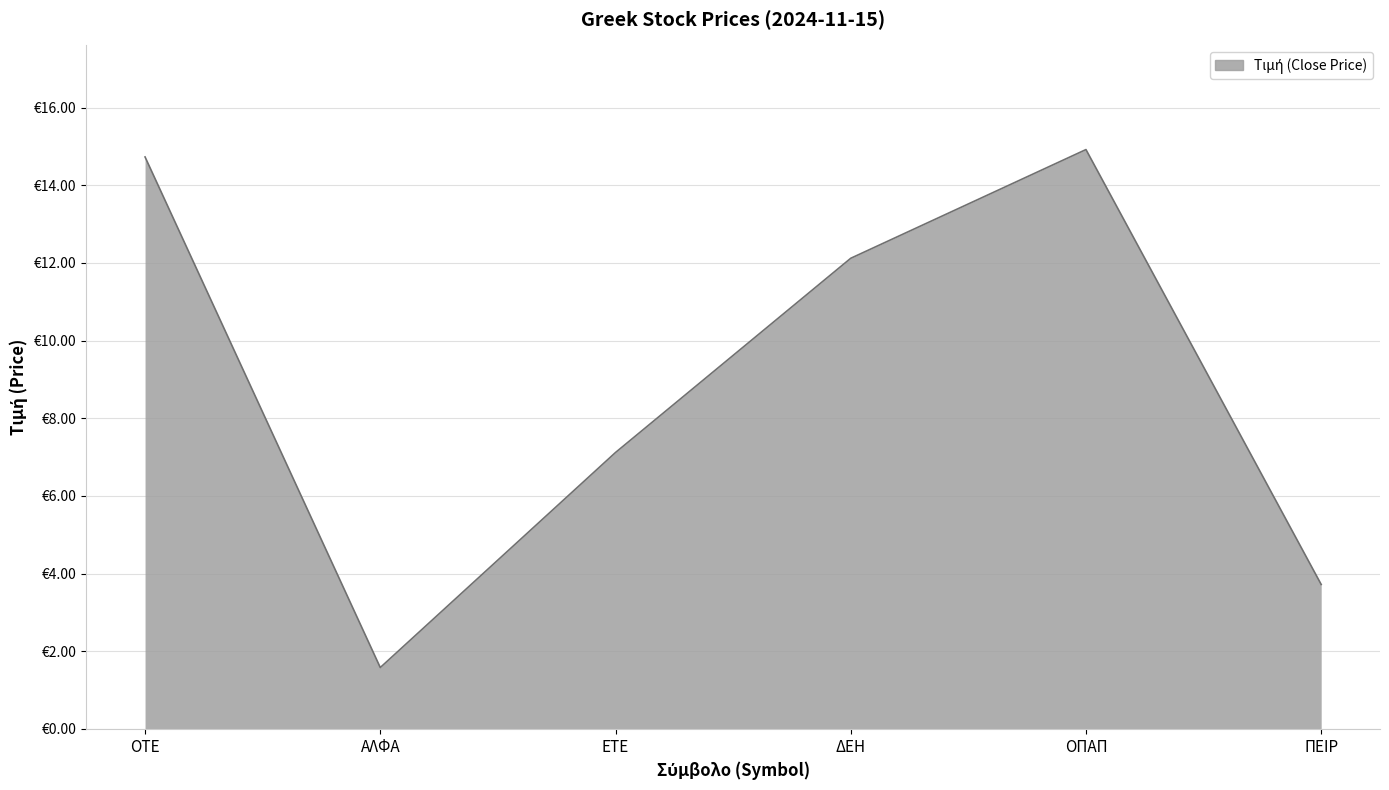

Which label corresponds to the smallest value in the chart?

ΑΛΦΑ